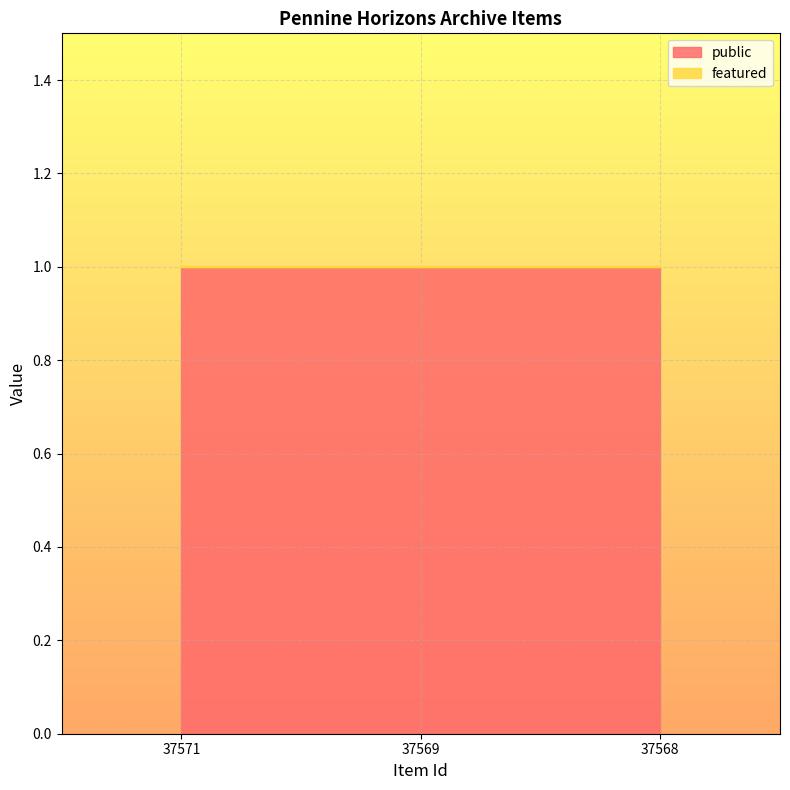

Is it true that public equals 1 at 37569?

True